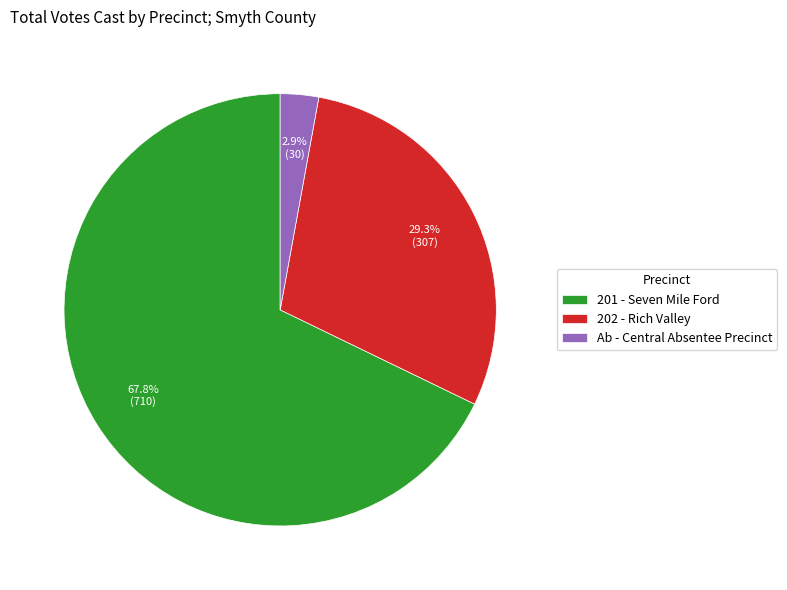

Which slice is the smallest?

Ab - Central Absentee Precinct